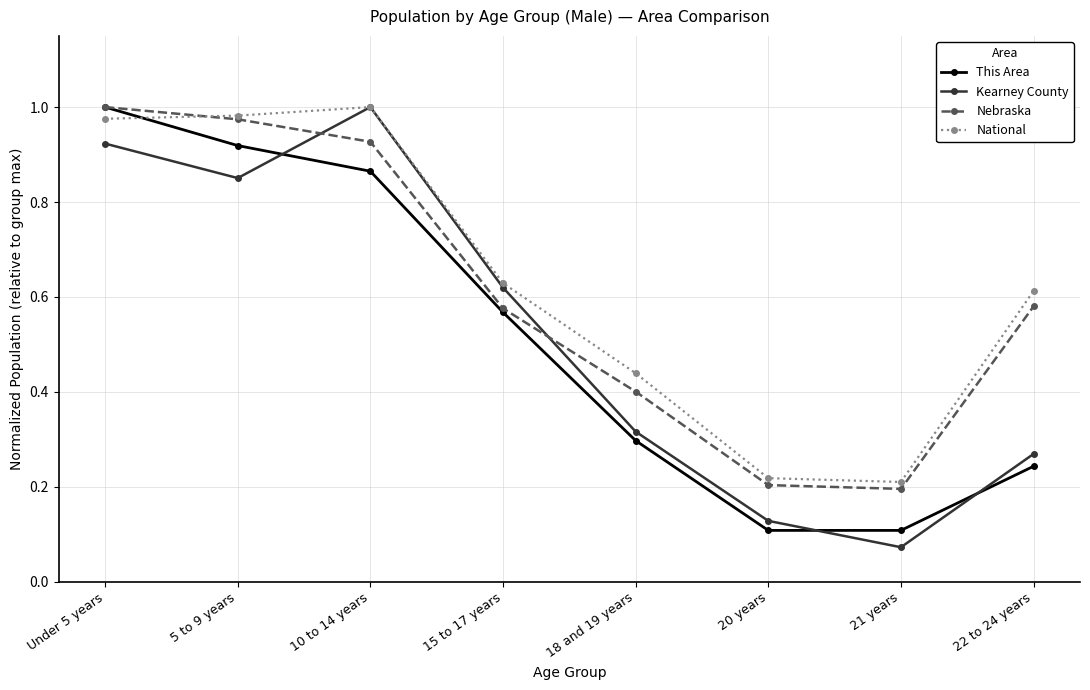

What is the label of the 3rd point from the right?

20 years